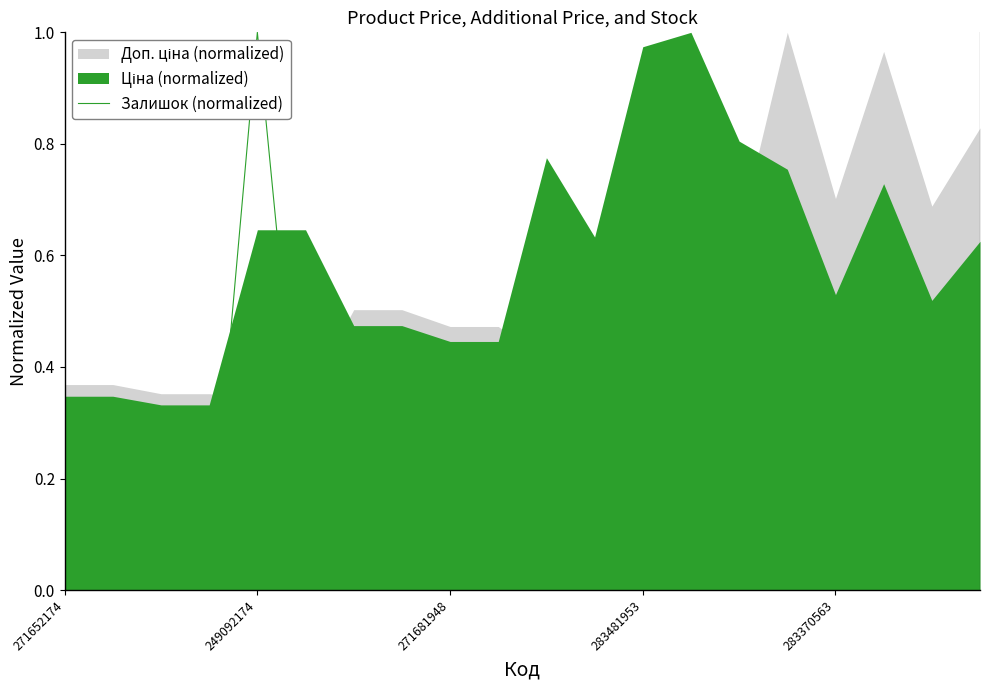

Which category has the highest value in the Залишок (normalized) series?

249092174